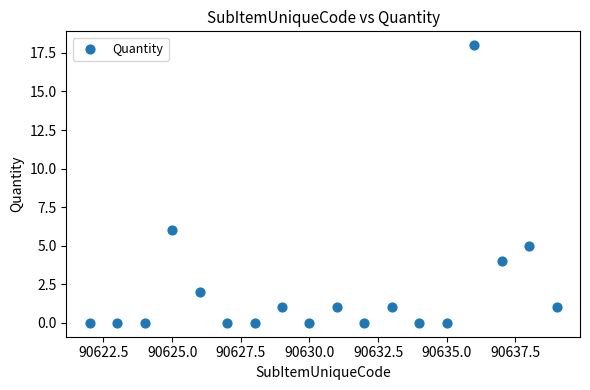

What is the range of Y values (max minus min)?

18